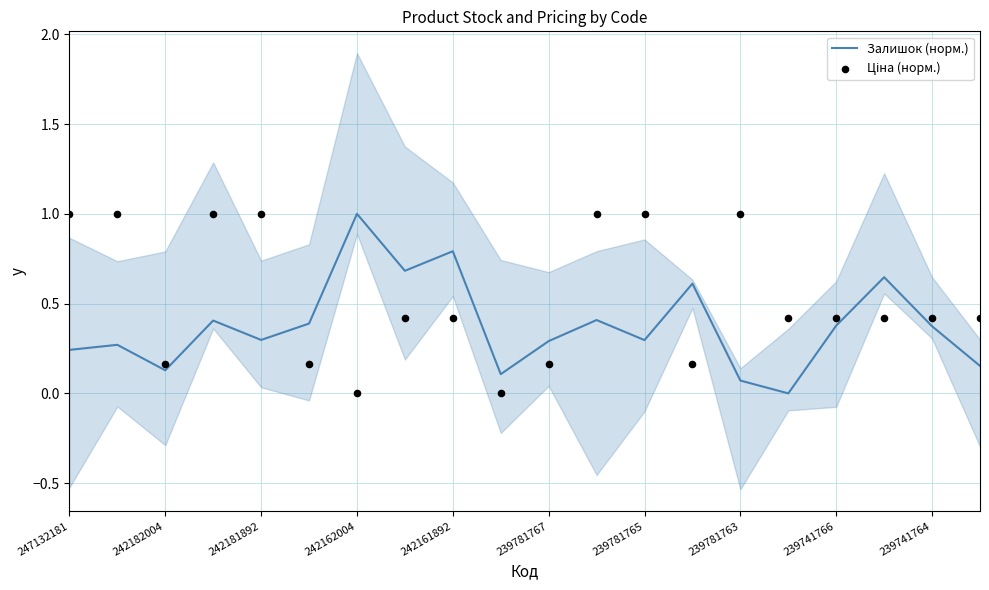

Which series has the widest spread of Y values?

Залишок (норм.)